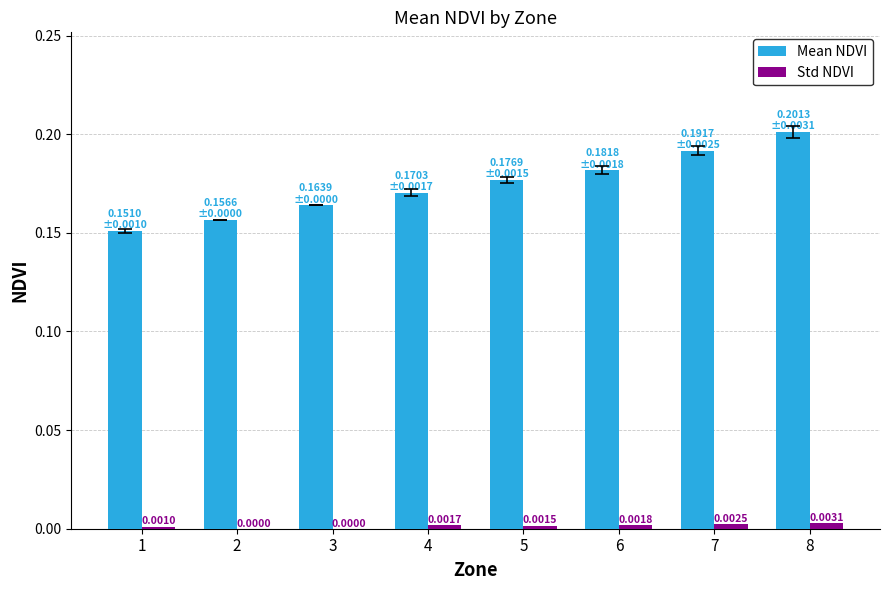

Between 4 and 7, which series saw the biggest shift?

Mean NDVI